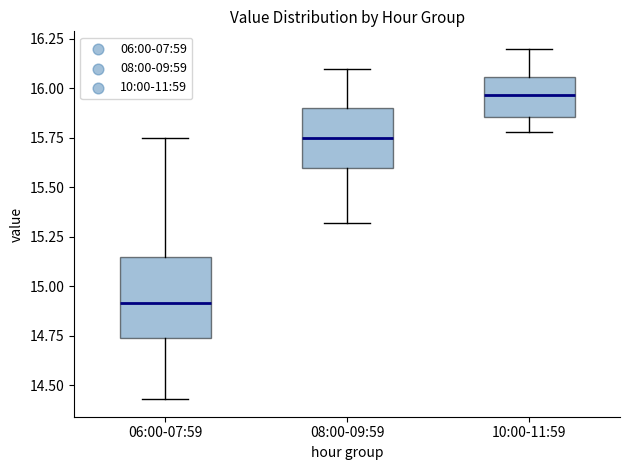

Where does the median line of the box for 08:00-09:59 sit on the y-axis? The values are not printed on the chart, so give them approximately, as read against the axis.

15.75